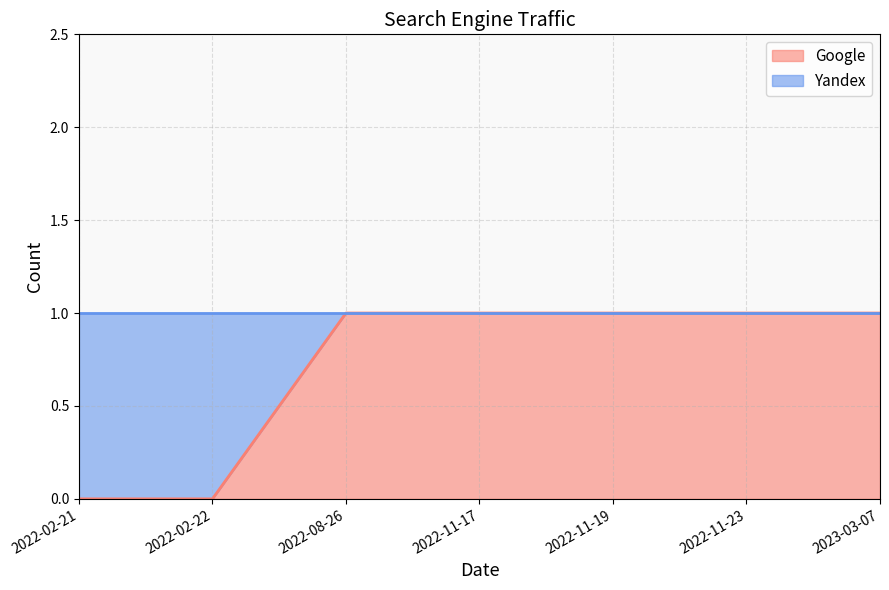

Does the chart have visible grid lines?

Yes